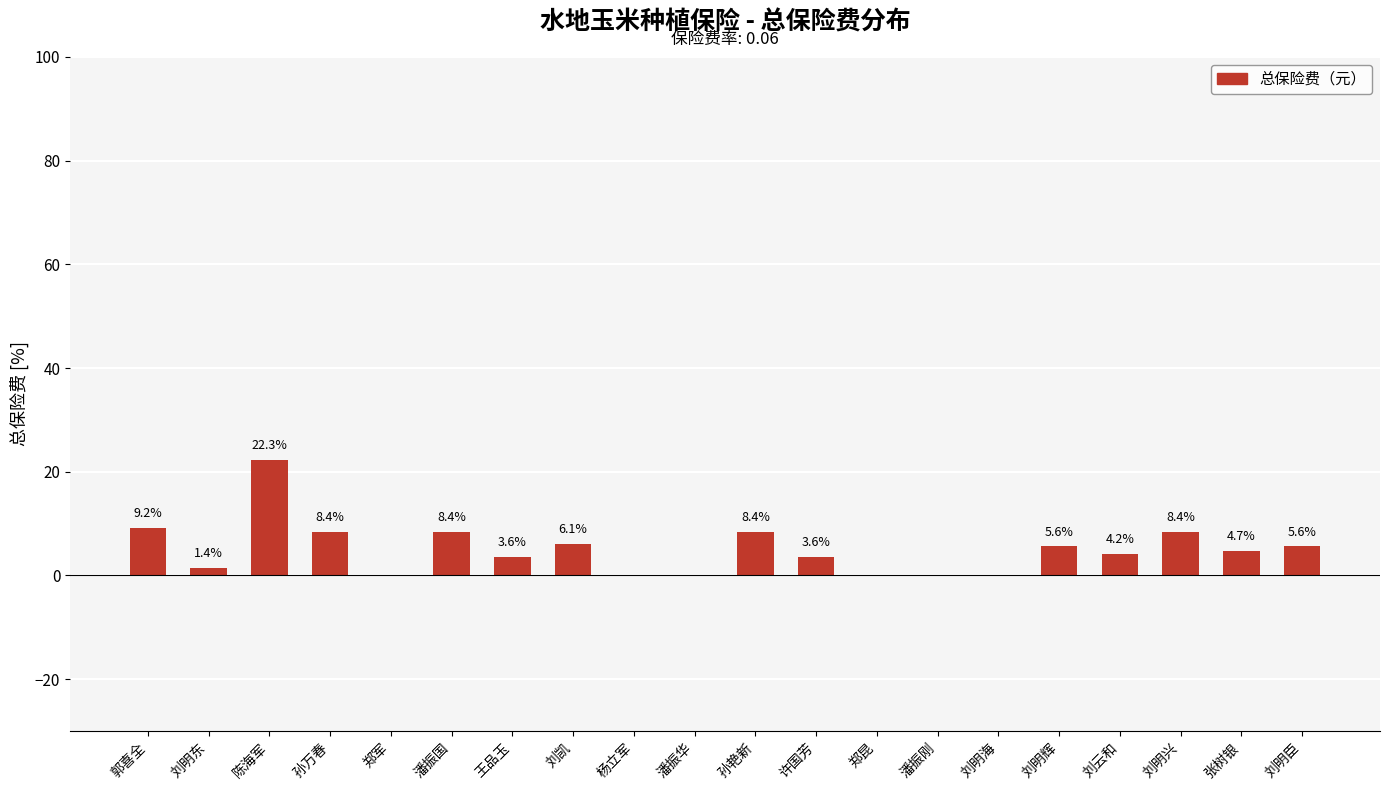

Reading left to right, transcribe all the data shown in this chart.

郭喜全=9.2	刘明东=1.4	陈海军=22.3	孙万春=8.4	郑军=0.0	潘振国=8.4	王品玉=3.6	刘凯=6.1	杨立军=0.0	潘振华=0.0	孙艳新=8.4	许国芳=3.6	郑昆=0.0	潘振刚=0.0	刘明海=0.0	刘明辉=5.6	刘云和=4.2	刘明兴=8.4	张树银=4.7	刘明臣=5.6